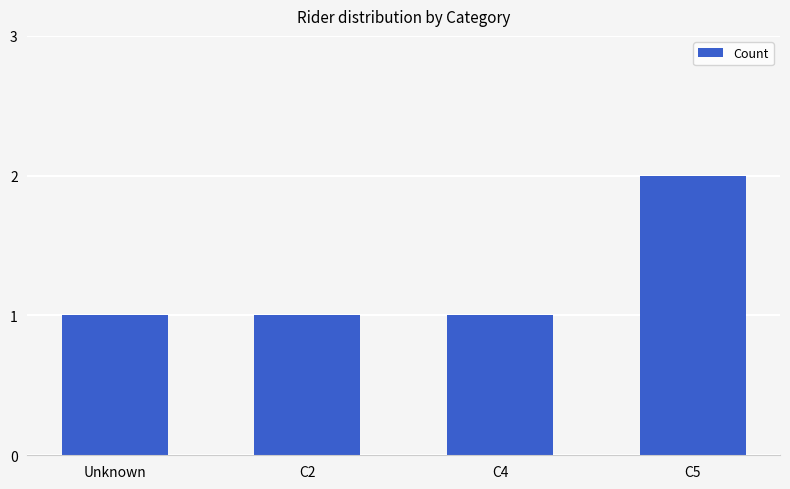

Reading right to left, extract all data points from this chart.

C5=2	C4=1	C2=1	Unknown=1